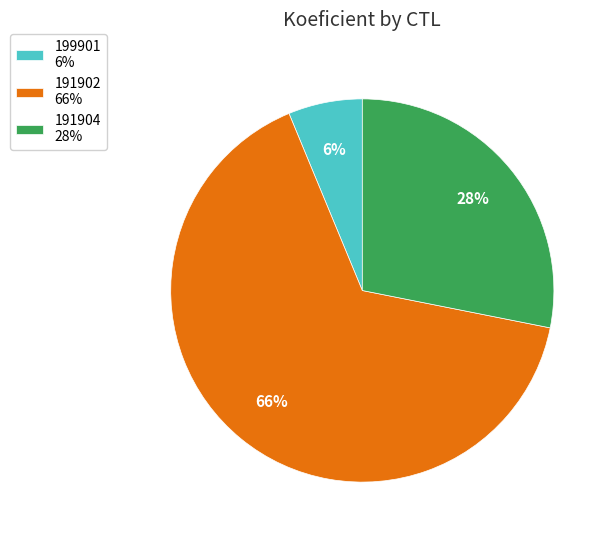

Do 191904 28% and 191902 66% together represent more than half of the pie?

Yes